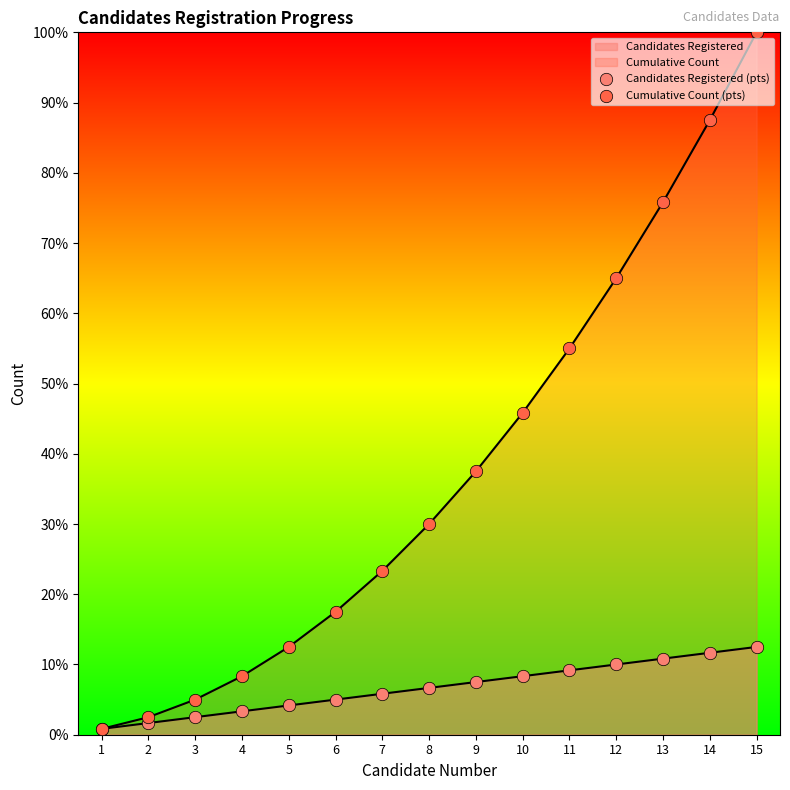

At how many categories does at least one series exceed 64?

4